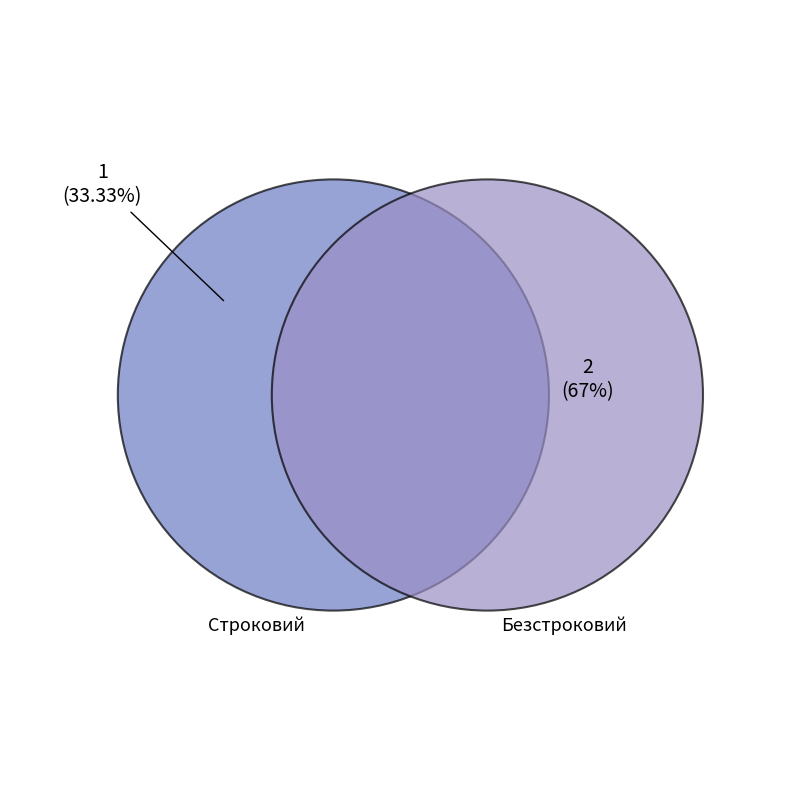

To the nearest percent, what is the combined percentage of Безстроковий and Строковий?

100%